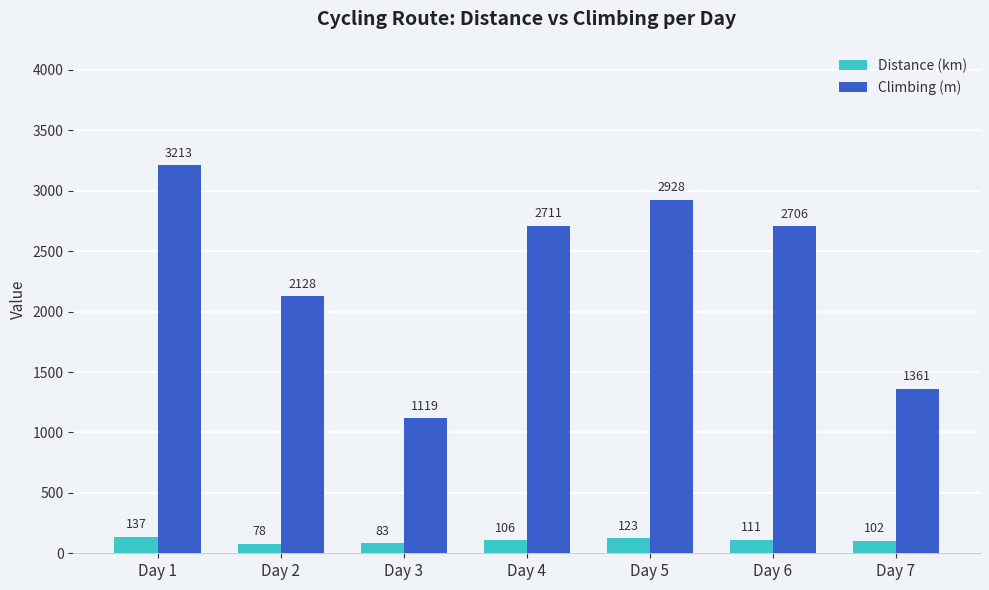

True or false: Climbing (m) has a value of 2928.0 at Day 5.

True